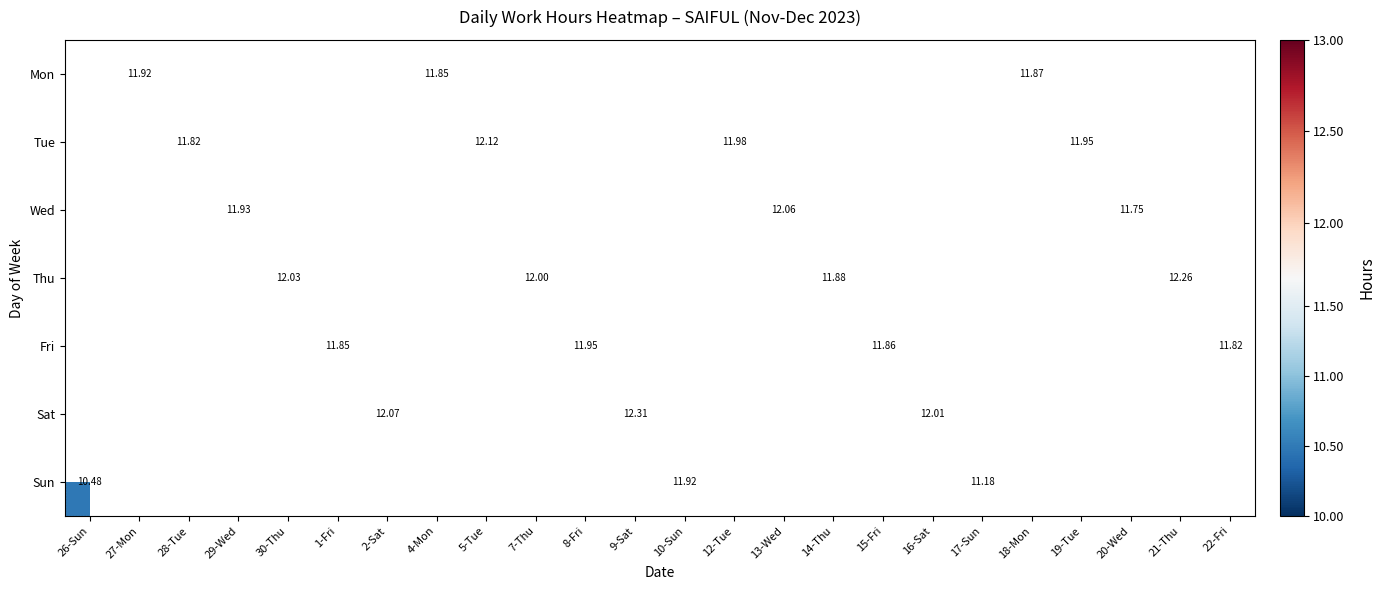

At which category does the chart reach its minimum across all series?

26-Sun